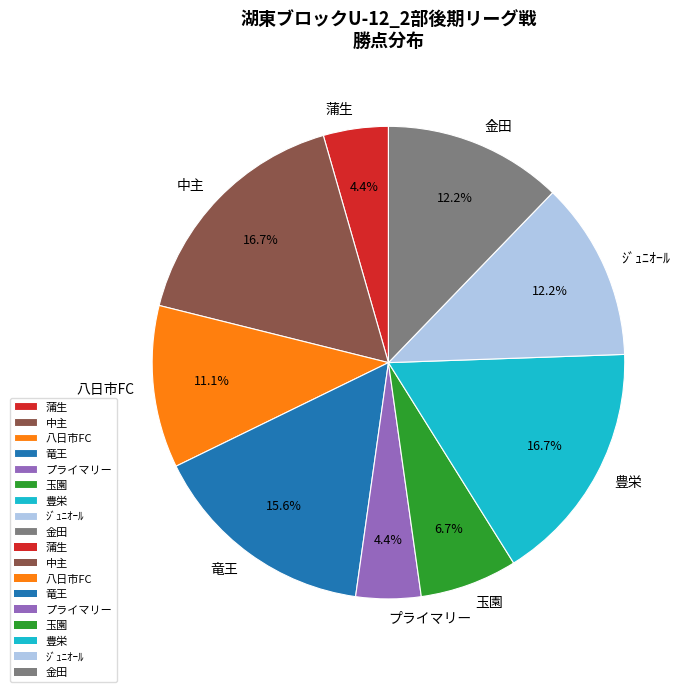

Does ｼﾞｭﾆｵｰﾙ represent more than half of the total?

No